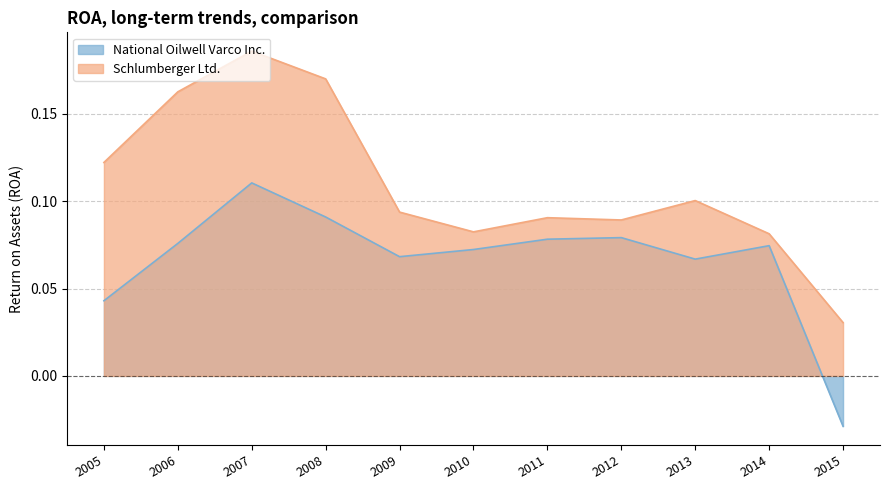

What is the value of the Schlumberger Ltd. point at the 3rd from the left?

0.2